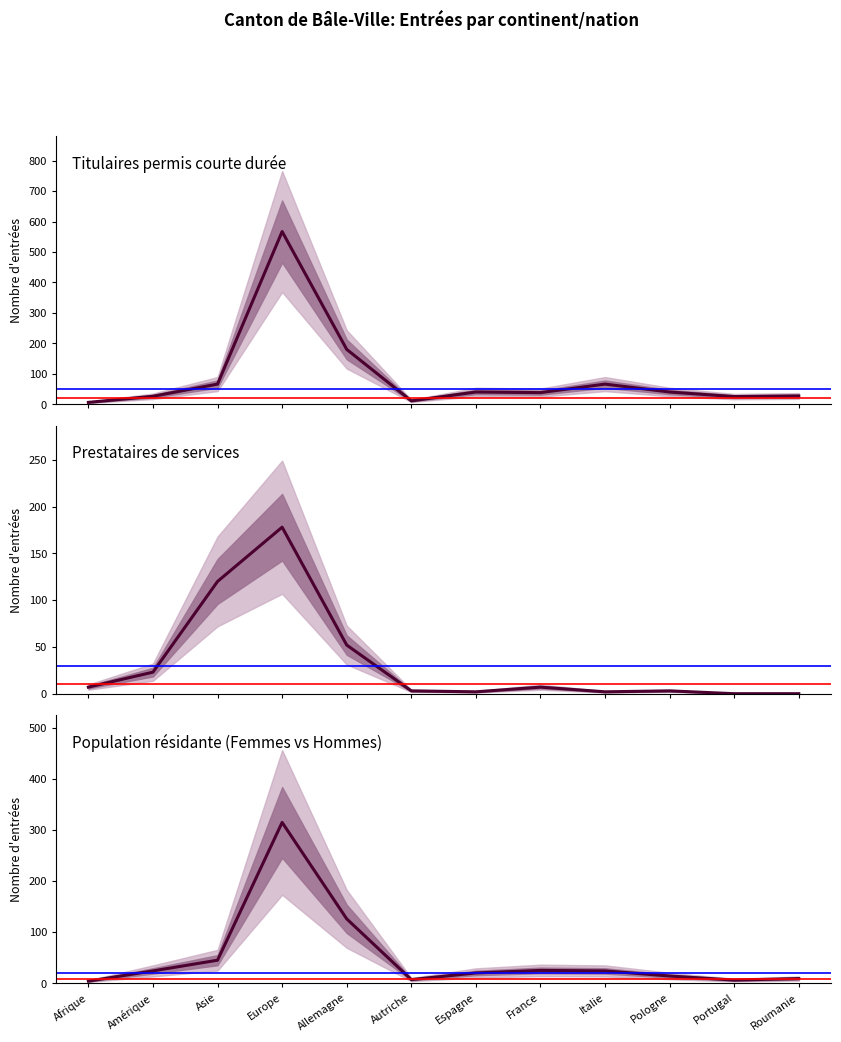

How many interior local peaks does the Permis courte durée (Femmes) series have?

2